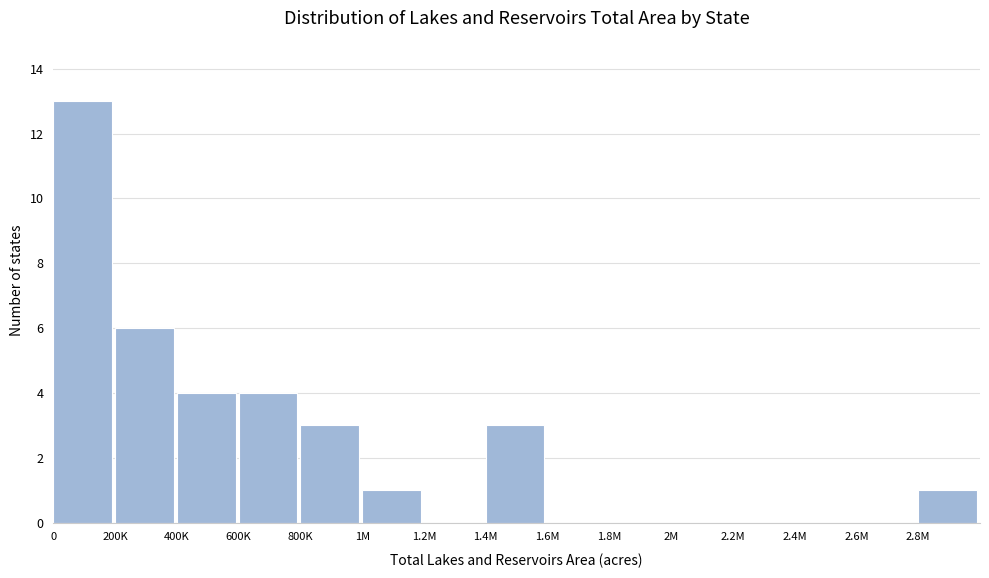

Reading left to right, what are all the values shown in this chart?

0=13	200K=6	400K=4	600K=4	800K=3	1M=1	1.2M=0	1.4M=3	1.6M=0	1.8M=0	2M=0	2.2M=0	2.4M=0	2.6M=0	2.8M=1